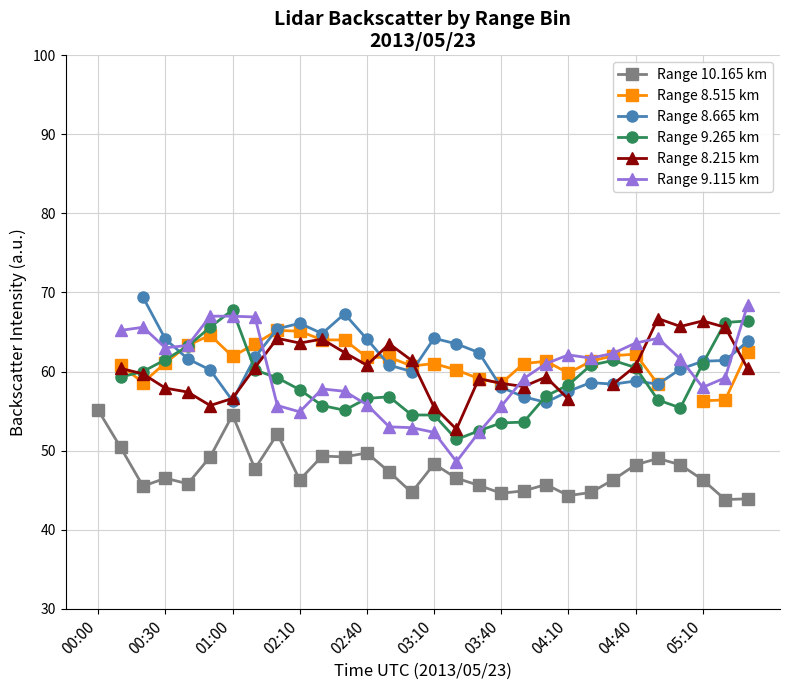

True or false: Range 10.165 km has more than 2 points higher than both neighbors.

True